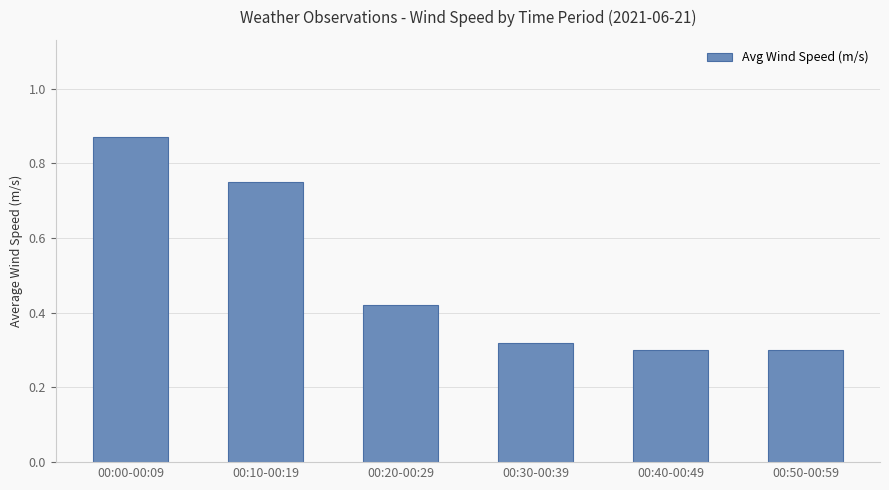

What position from the right is 00:00-00:09?

6